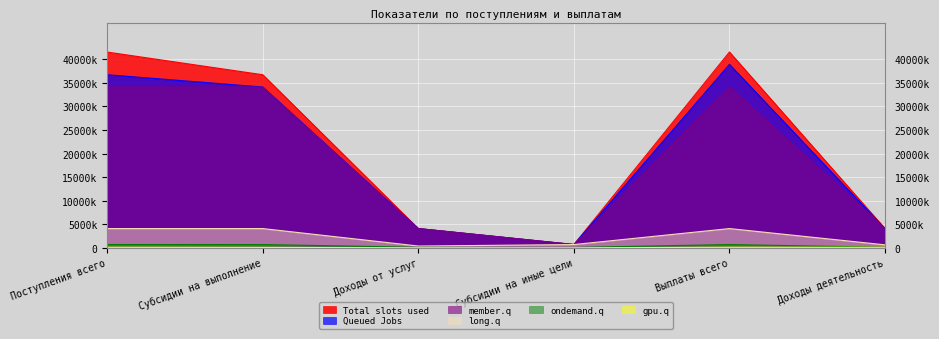

How many series are shown in this chart?

6